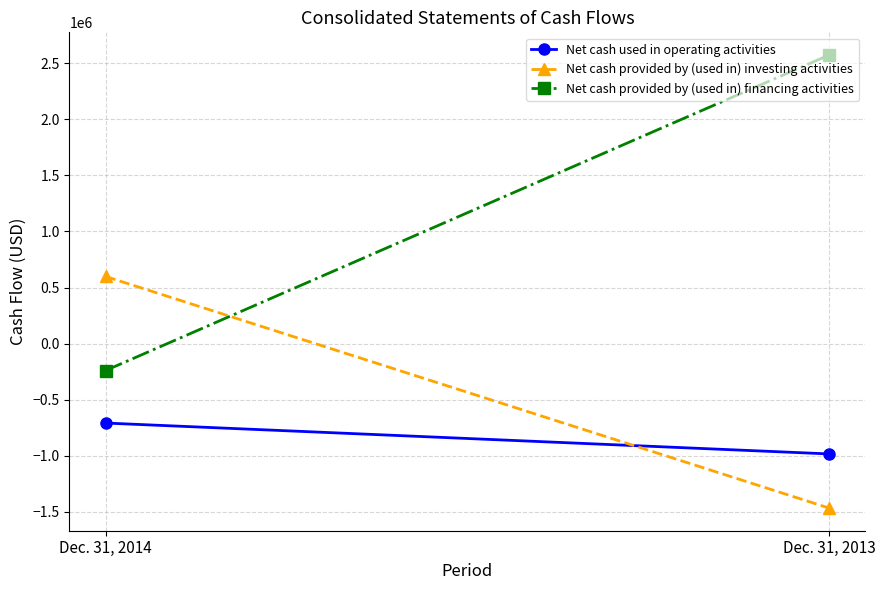

At which category is the sum across all series the highest?

Dec. 31, 2013